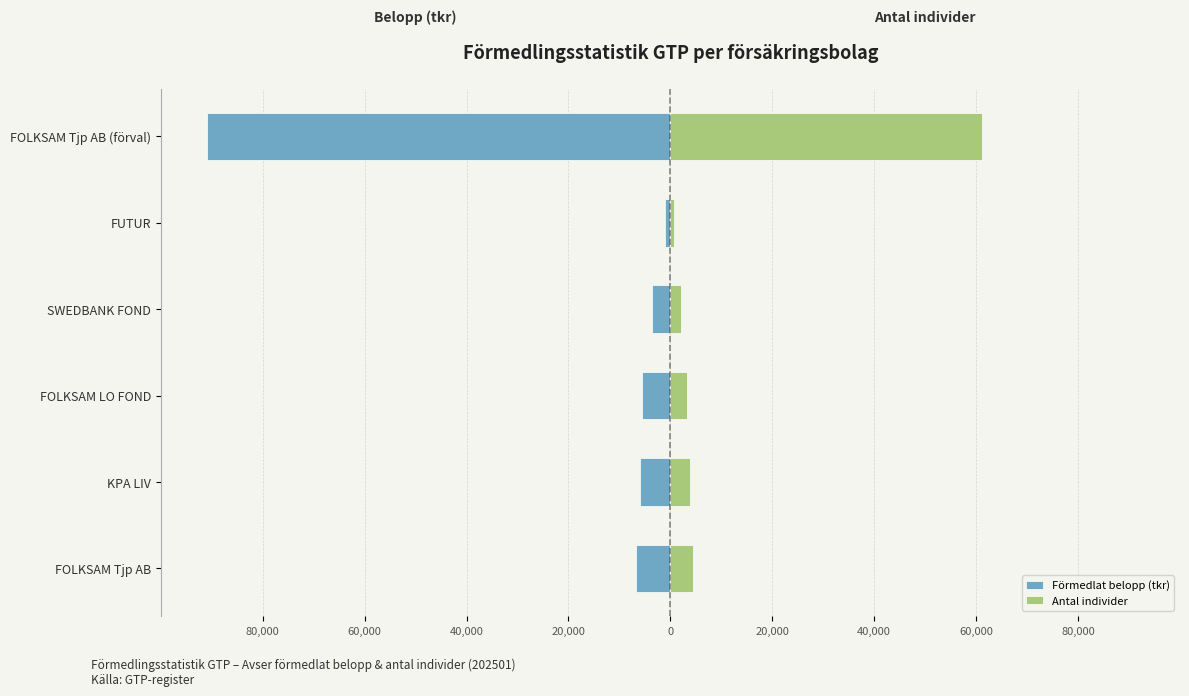

Is it true that Antal individer equals 4700.4 at FOLKSAM LO FOND?

False